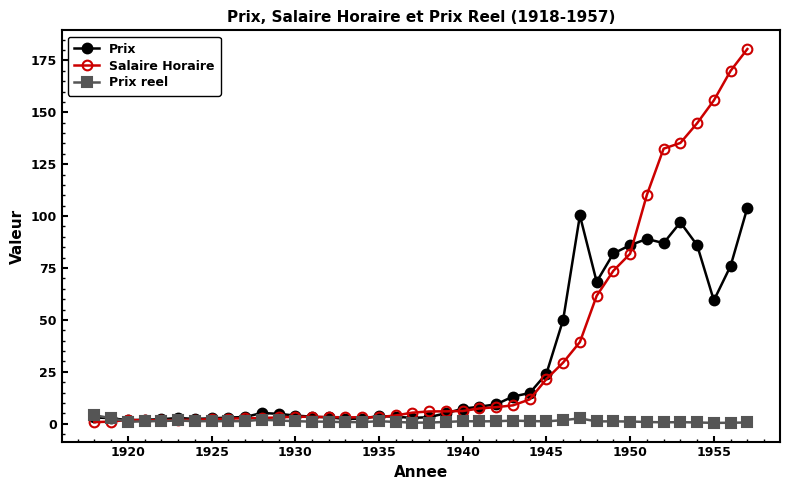

What is the value of the Prix reel point at the 1st from the left?

4.1